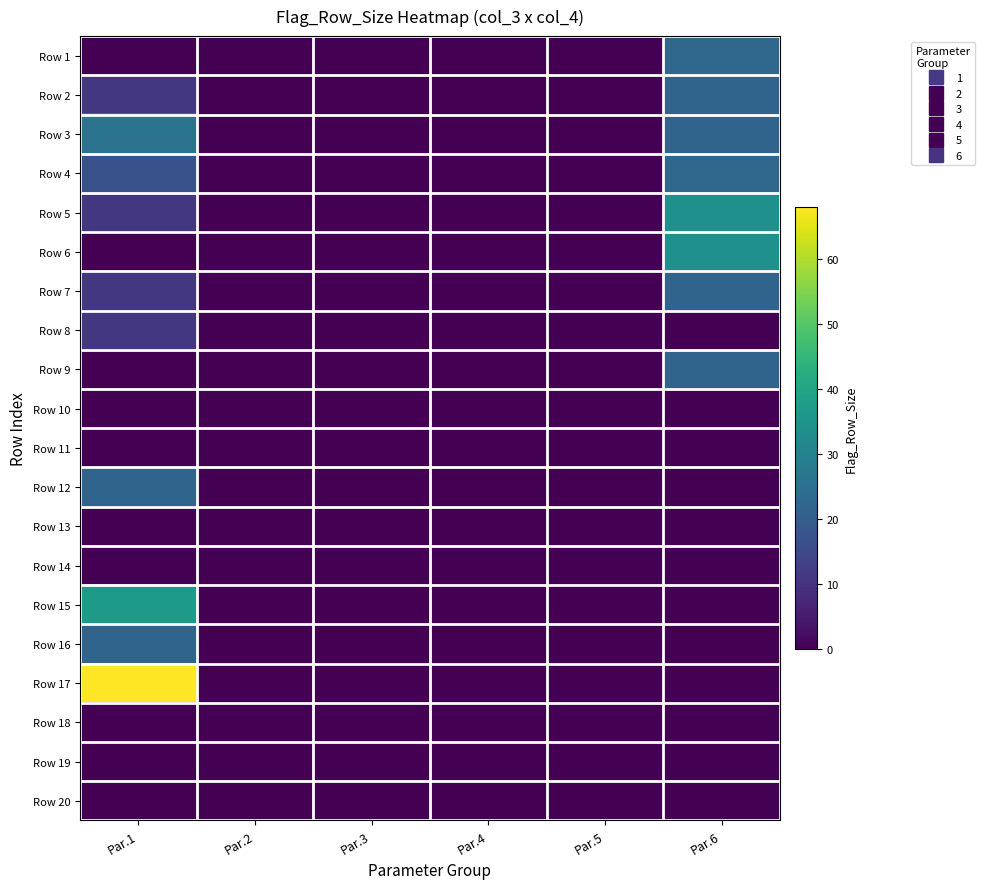

Reading left to right, list all the values displayed in this chart.

Row 1: Par.1=0	Par.2=0	Par.3=0	Par.4=0	Par.5=0	Par.6=23
Row 2: Par.1=11	Par.2=0	Par.3=0	Par.4=0	Par.5=0	Par.6=22
Row 3: Par.1=26	Par.2=0	Par.3=0	Par.4=0	Par.5=0	Par.6=22
Row 4: Par.1=17	Par.2=0	Par.3=0	Par.4=0	Par.5=0	Par.6=23
Row 5: Par.1=11	Par.2=0	Par.3=0	Par.4=0	Par.5=0	Par.6=34
Row 6: Par.1=0	Par.2=0	Par.3=0	Par.4=0	Par.5=0	Par.6=34
Row 7: Par.1=11	Par.2=0	Par.3=0	Par.4=0	Par.5=0	Par.6=22
Row 8: Par.1=11	Par.2=0	Par.3=0	Par.4=0	Par.5=0	Par.6=0
Row 9: Par.1=0	Par.2=0	Par.3=0	Par.4=0	Par.5=0	Par.6=22
Row 10: Par.1=0	Par.2=0	Par.3=0	Par.4=0	Par.5=0	Par.6=0
Row 11: Par.1=0	Par.2=0	Par.3=0	Par.4=0	Par.5=0	Par.6=0
Row 12: Par.1=22	Par.2=0	Par.3=0	Par.4=0	Par.5=0	Par.6=0
Row 13: Par.1=0	Par.2=0	Par.3=0	Par.4=0	Par.5=0	Par.6=0
Row 14: Par.1=0	Par.2=0	Par.3=0	Par.4=0	Par.5=0	Par.6=0
Row 15: Par.1=37	Par.2=0	Par.3=0	Par.4=0	Par.5=0	Par.6=0
Row 16: Par.1=22	Par.2=0	Par.3=0	Par.4=0	Par.5=0	Par.6=0
Row 17: Par.1=68	Par.2=0	Par.3=0	Par.4=0	Par.5=0	Par.6=0
Row 18: Par.1=0	Par.2=0	Par.3=0	Par.4=0	Par.5=0	Par.6=0
Row 19: Par.1=0	Par.2=0	Par.3=0	Par.4=0	Par.5=0	Par.6=0
Row 20: Par.1=0	Par.2=0	Par.3=0	Par.4=0	Par.5=0	Par.6=0